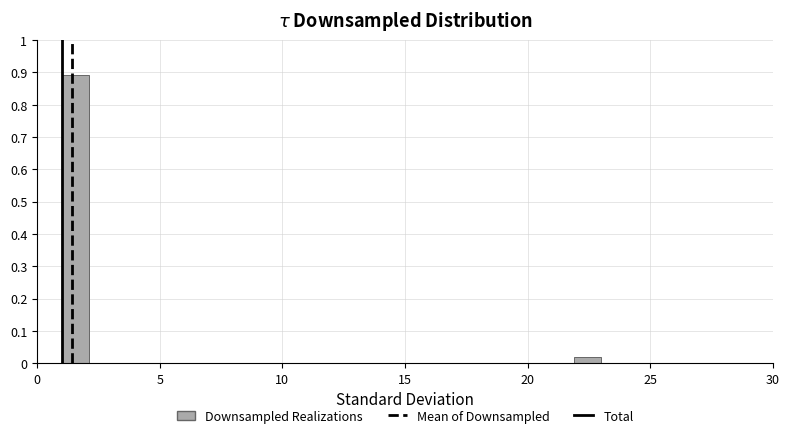

Read against the x-axis, roughly where is the centre of the tallest bar?

1.5